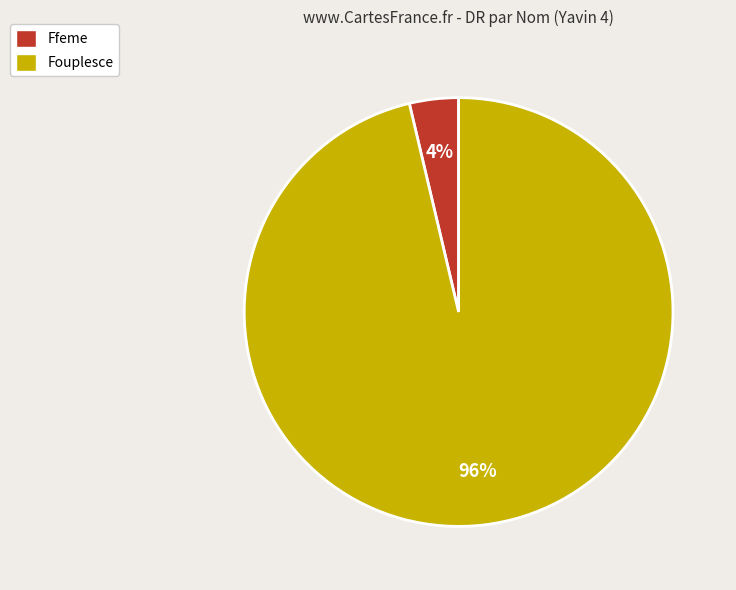

Is it true that Ffeme is 4% of the pie?

True